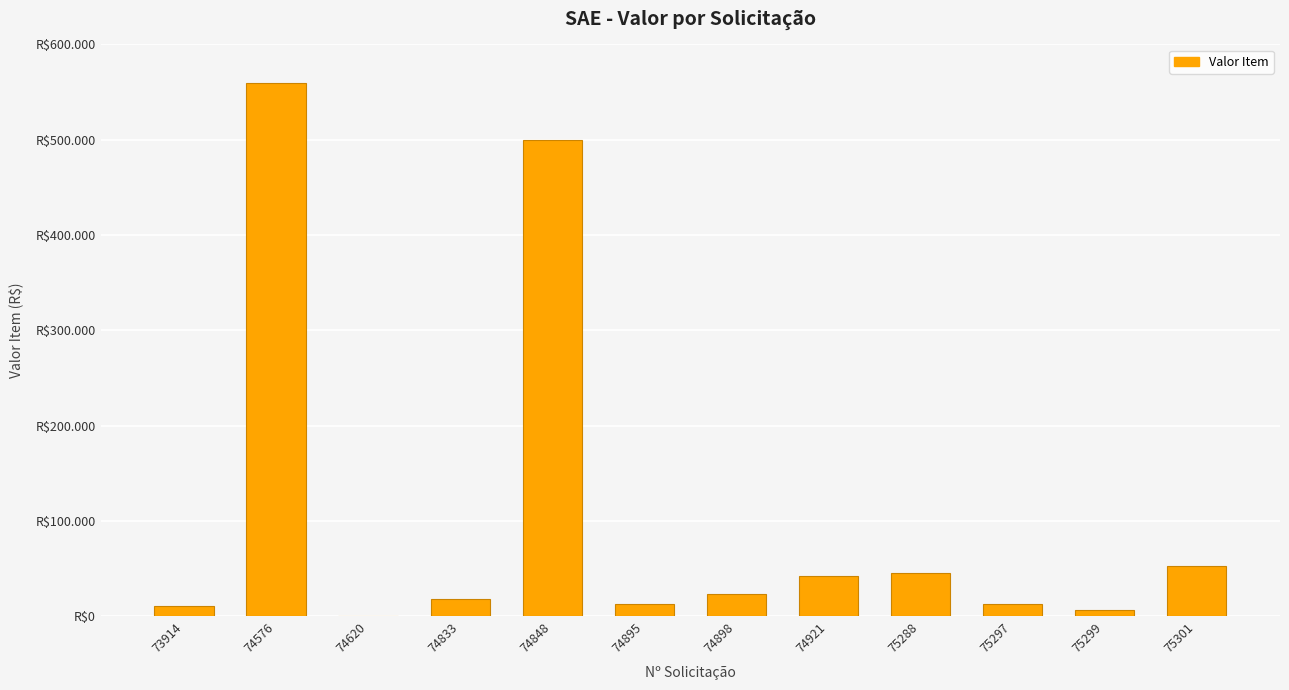

Are the bars horizontal?

No